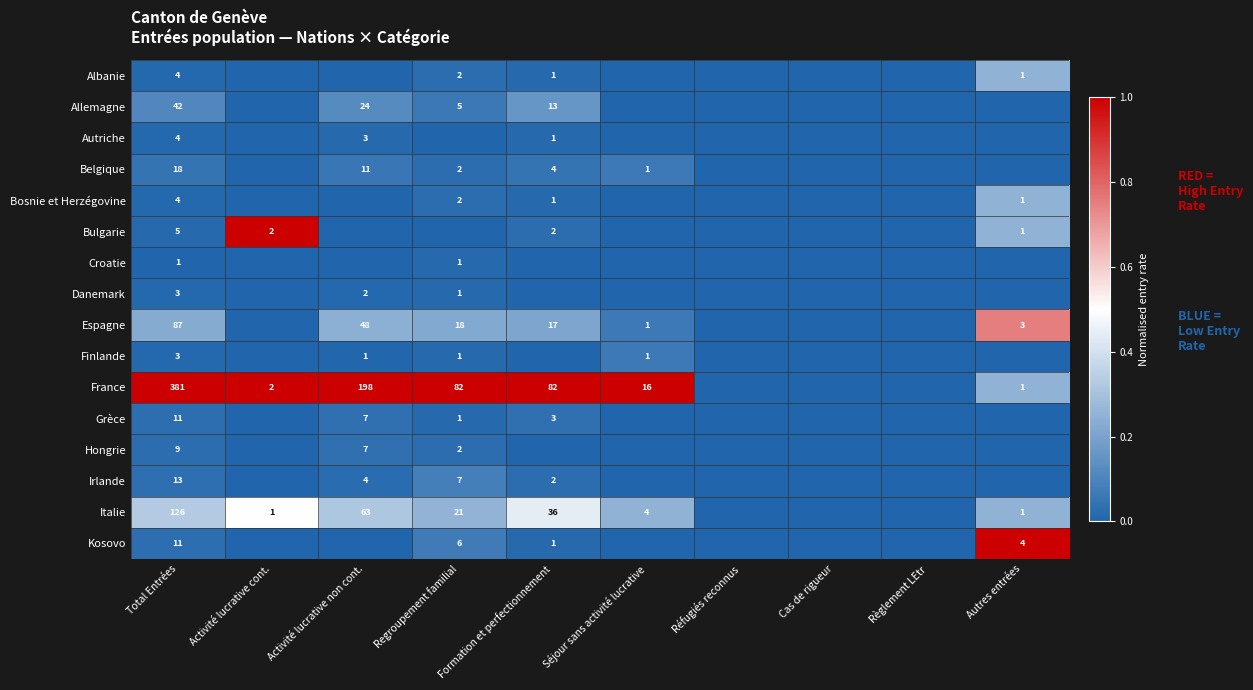

How many data points in Finlande are above 0?

4